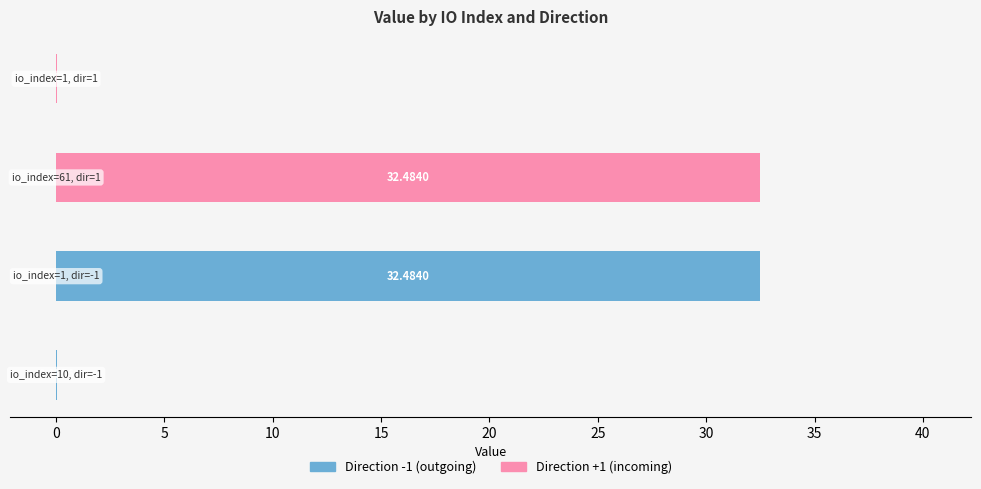

How many data points does each series have?

4